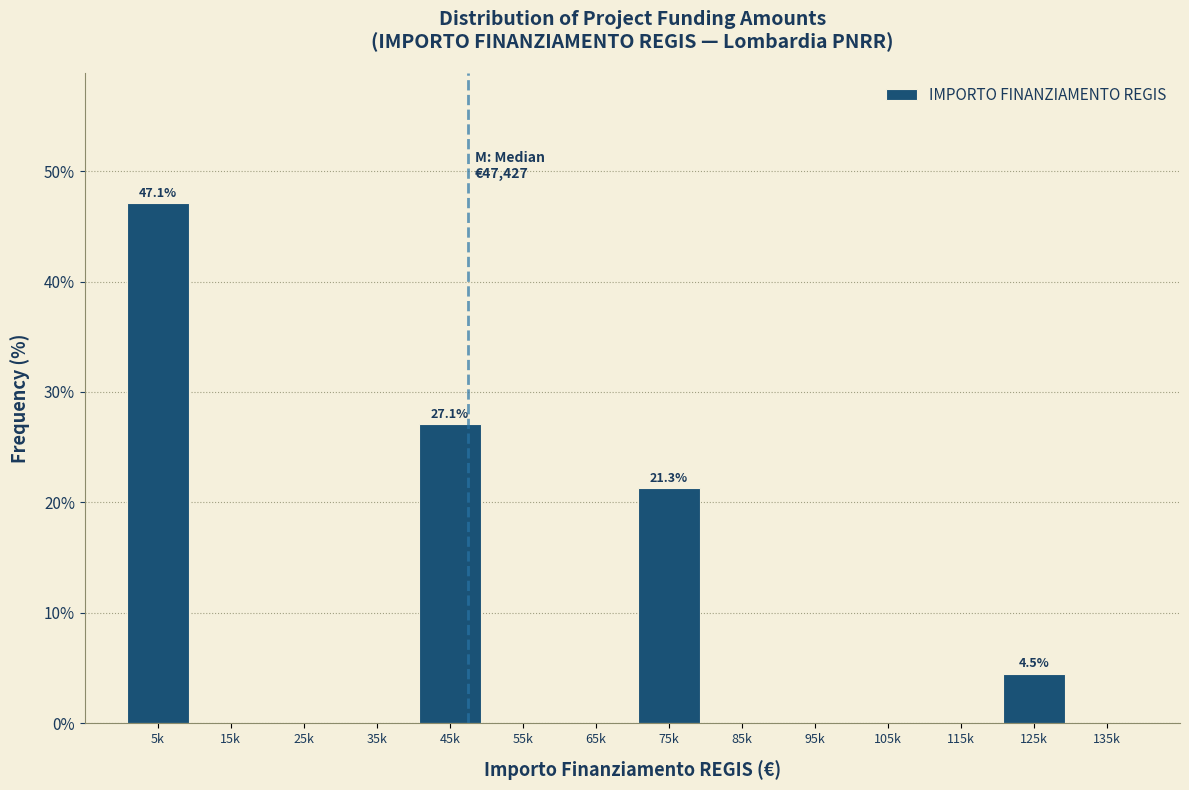

Reading right to left, list all the values displayed in this chart.

135k=0.0	125k=4.5	115k=0.0	105k=0.0	95k=0.0	85k=0.0	75k=21.3	65k=0.0	55k=0.0	45k=27.1	35k=0.0	25k=0.0	15k=0.0	5k=47.1